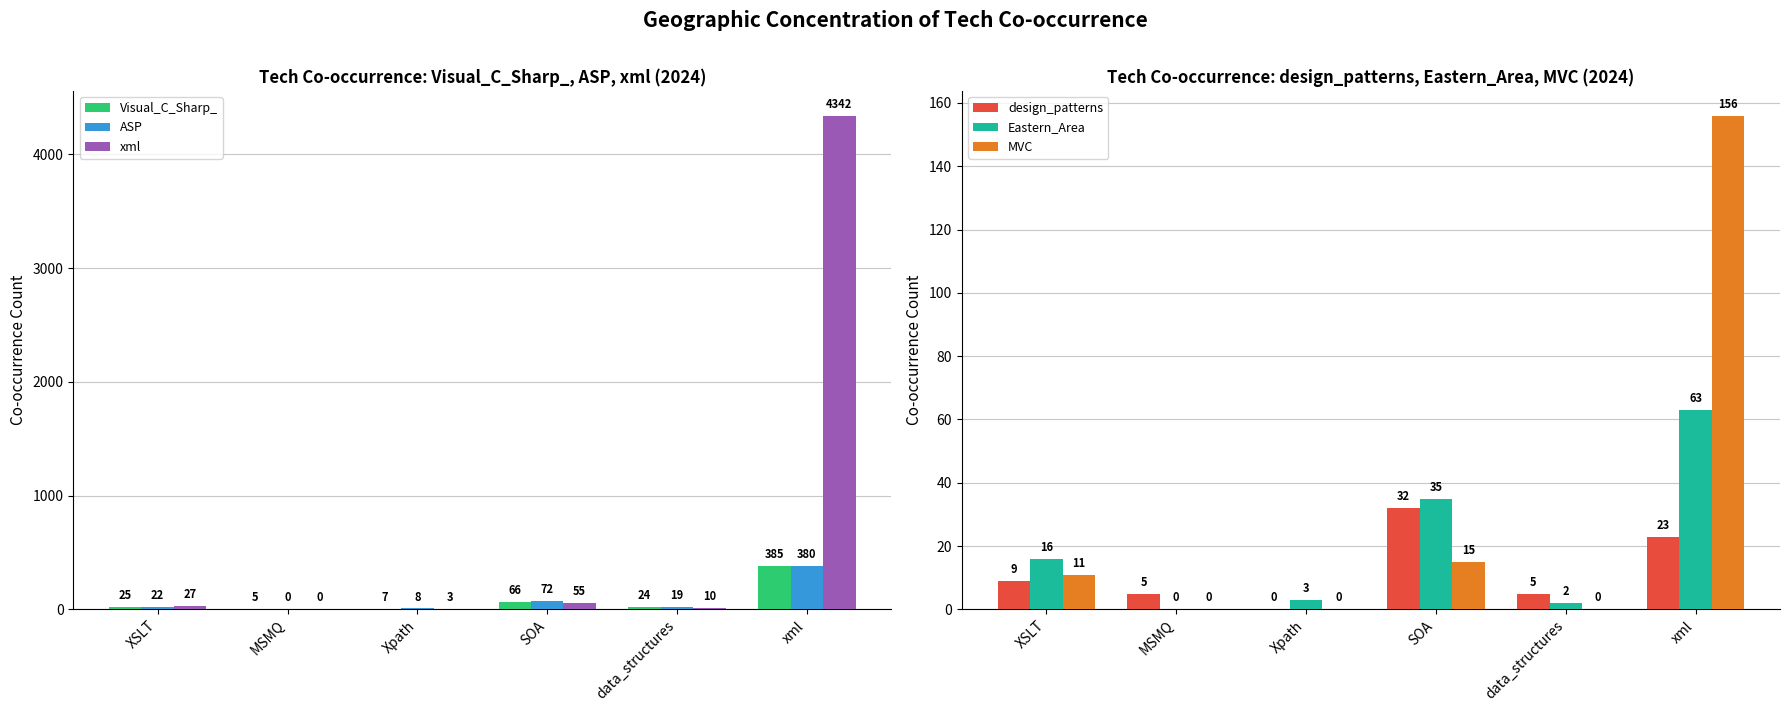

The ASP series shows 72 at SOA. True or false?

True